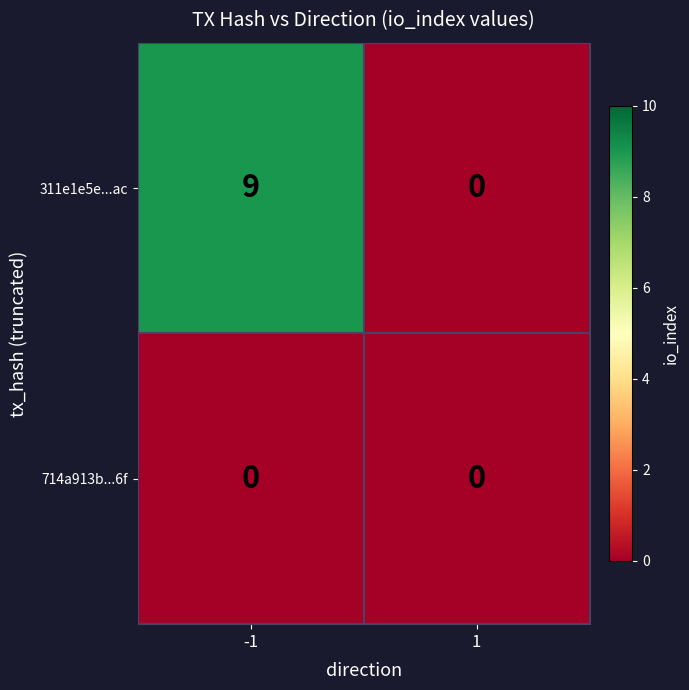

What value does the 311e1e5e...ac series have at -1?

9